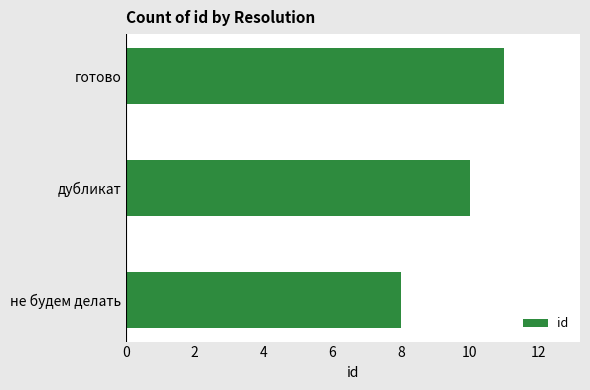

Which label corresponds to the largest value in the chart?

готово